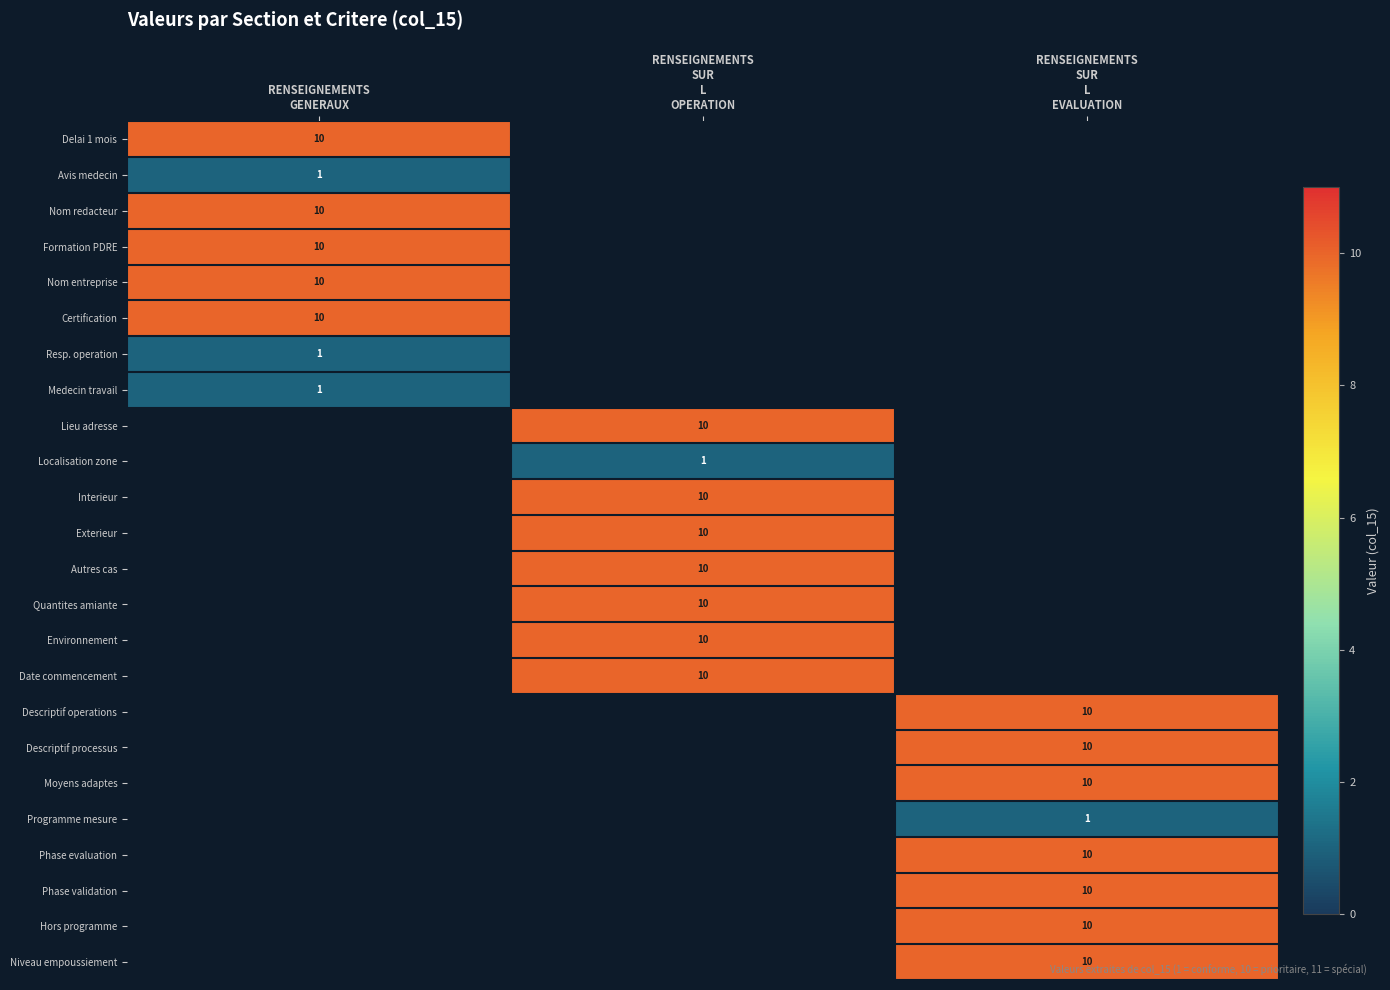

Is it true that Lieu adresse equals 14.6 at RENSEIGNEMENTS SUR L OPERATION?

False